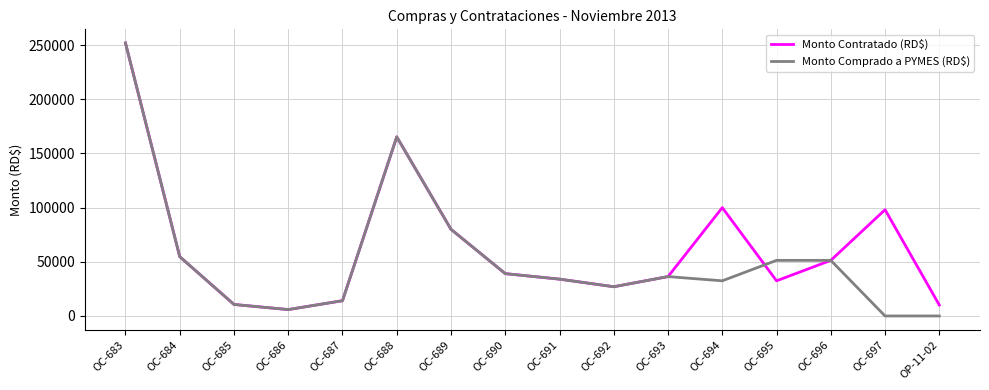

At which category is the sum across all series the highest?

OC-683